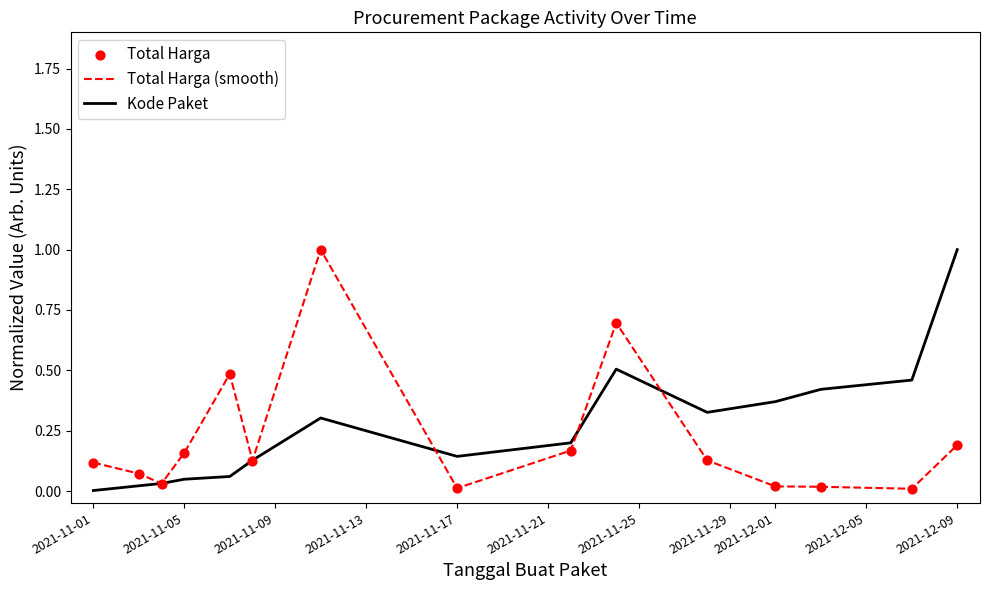

At how many categories does at least one series exceed 0?

15